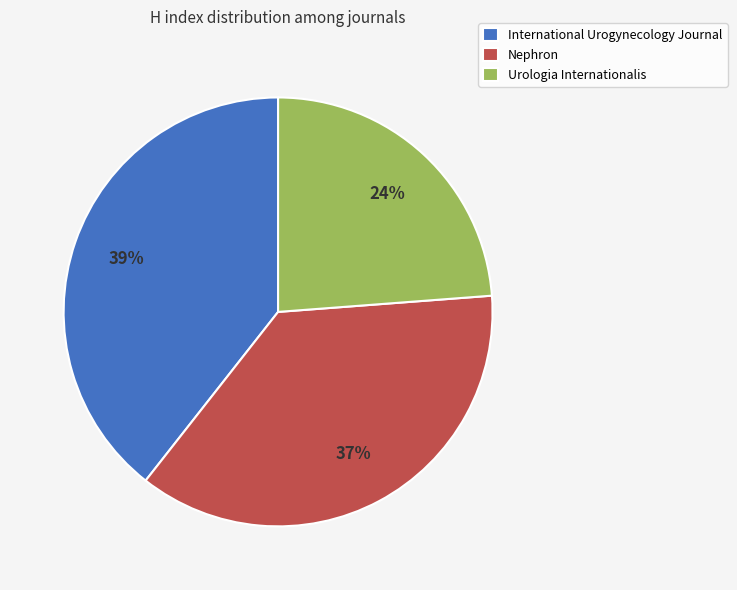

Does Urologia Internationalis account for over 50% of the chart?

No